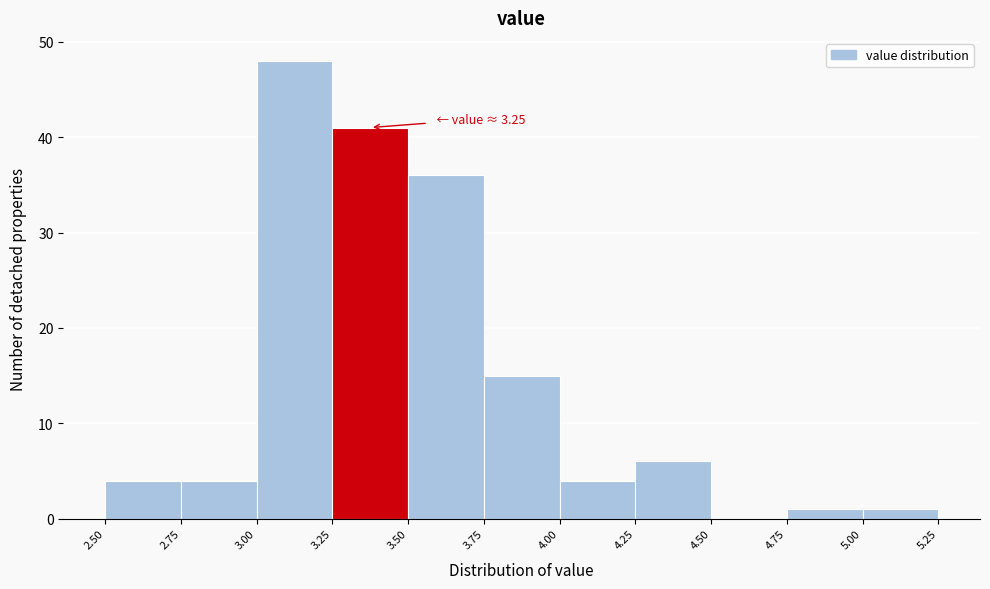

Over which range of the x-axis is the bar tallest?

3.00 to 3.25